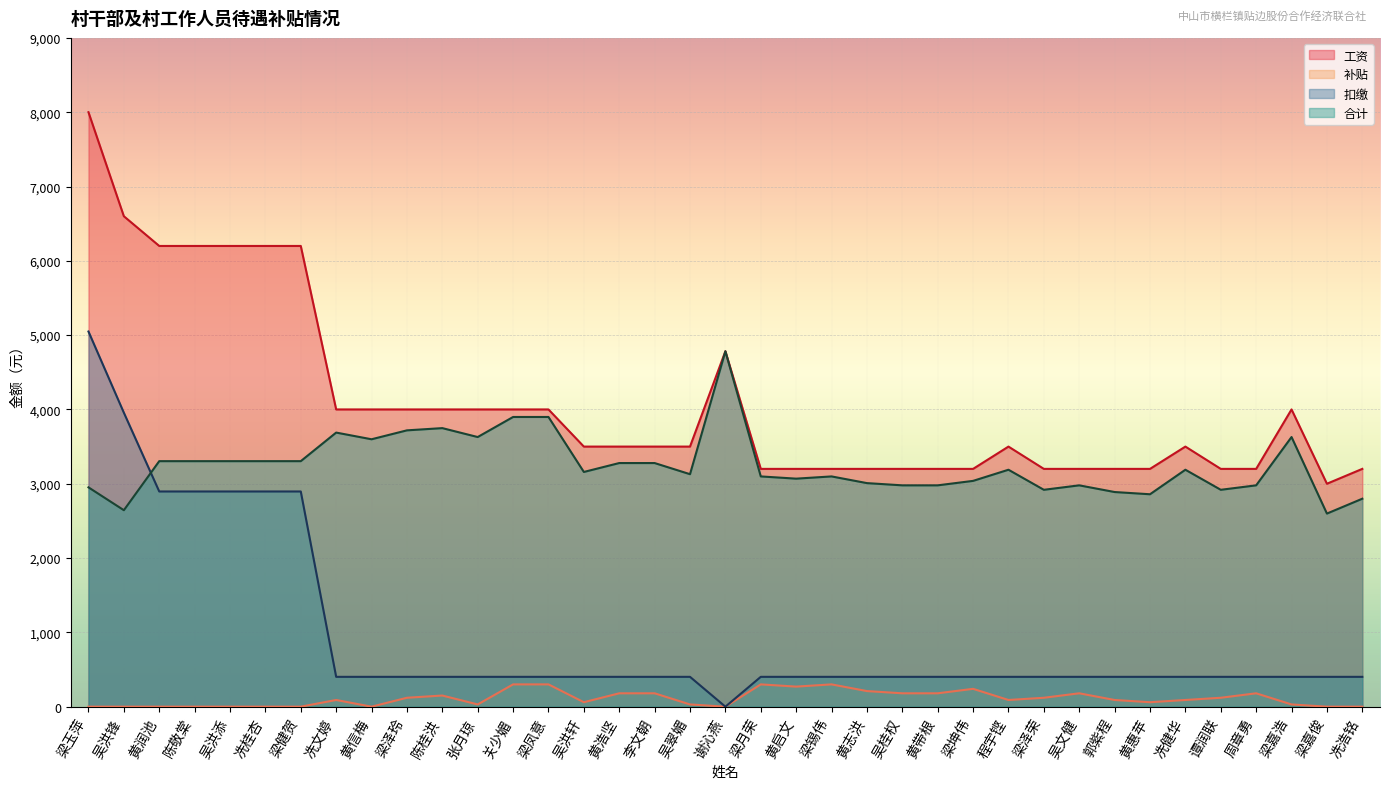

True or false: 合计 has more than 2 interior local peaks.

True